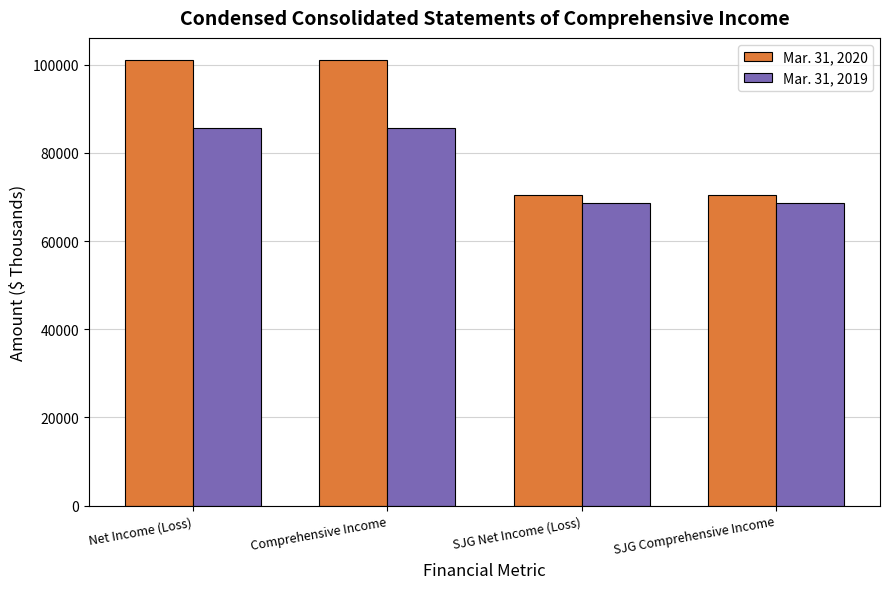

Which series has the largest range (max minus min)?

Mar. 31, 2020